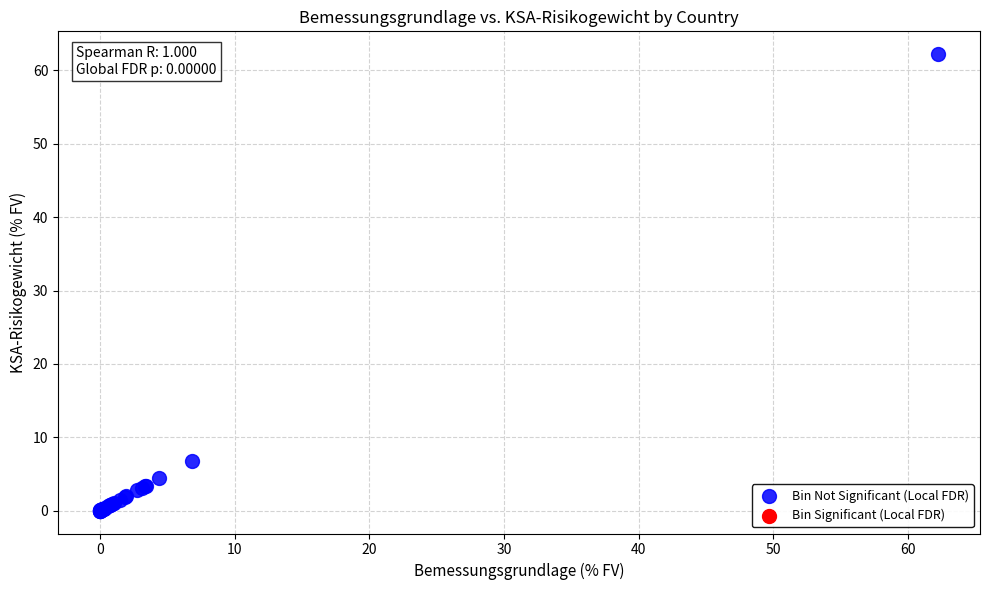

What Y value in the scatter plot is closest to 31?

6.8